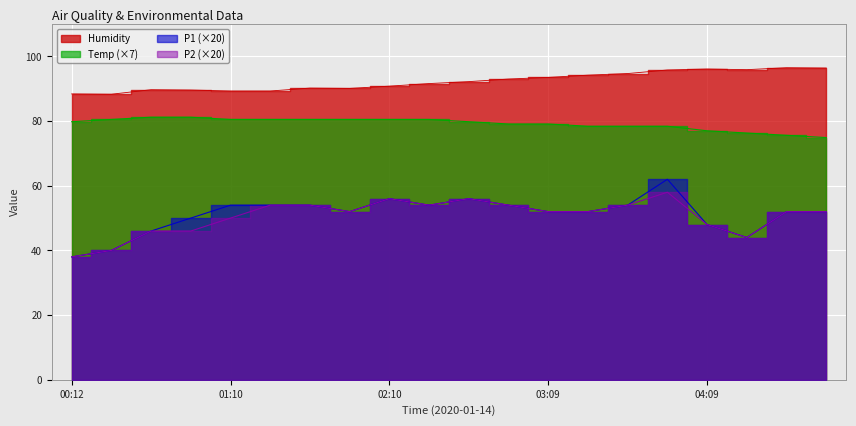

What is the approximate value of P1 at 00:56?

50.0